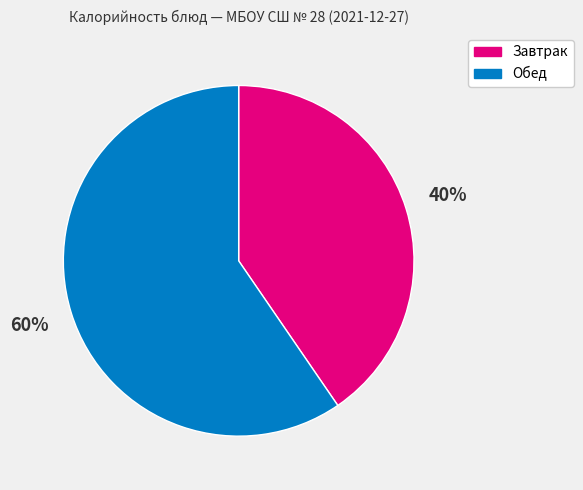

To the nearest percent, what is the combined percentage of Завтрак and Обед?

100%